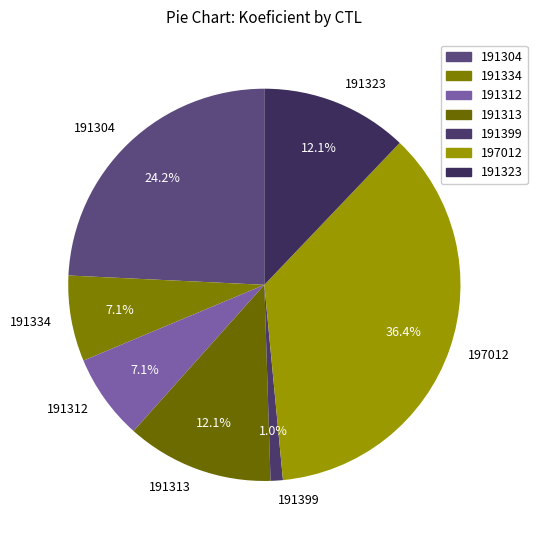

Which has a higher value, 191312 or 191304?

191304